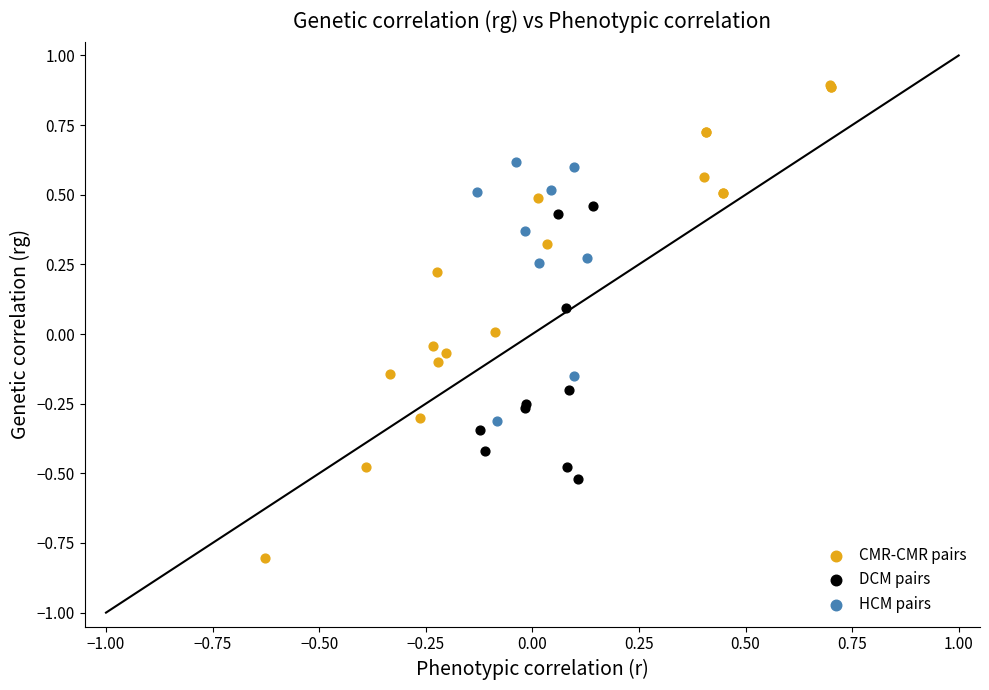

Which series has the largest Y range (max minus min)?

CMR-CMR pairs